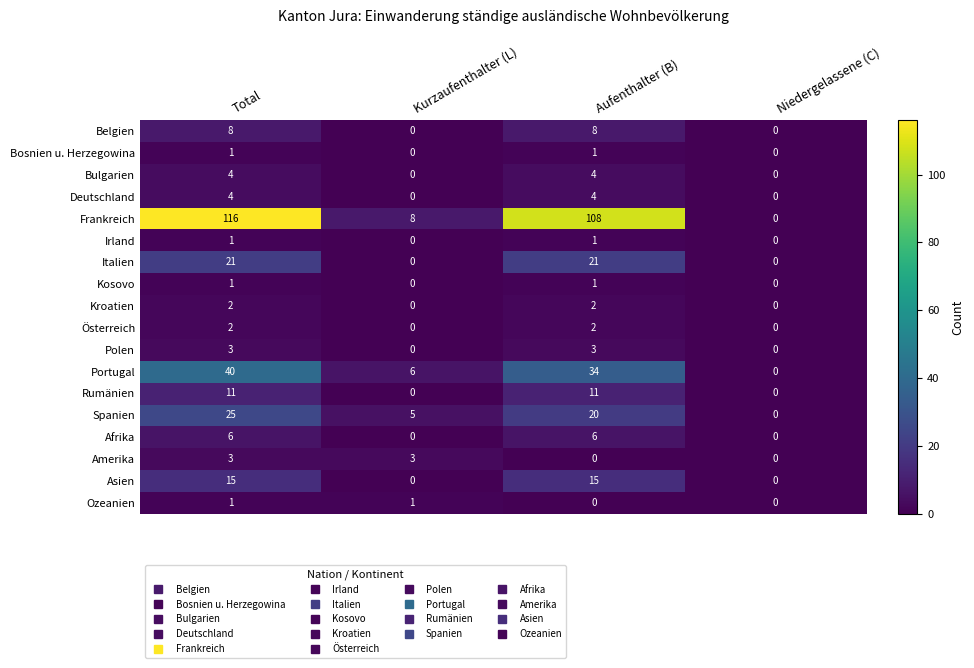

Is the value of Österreich at Total greater than the value of Bosnien u. Herzegowina at Total?

Yes